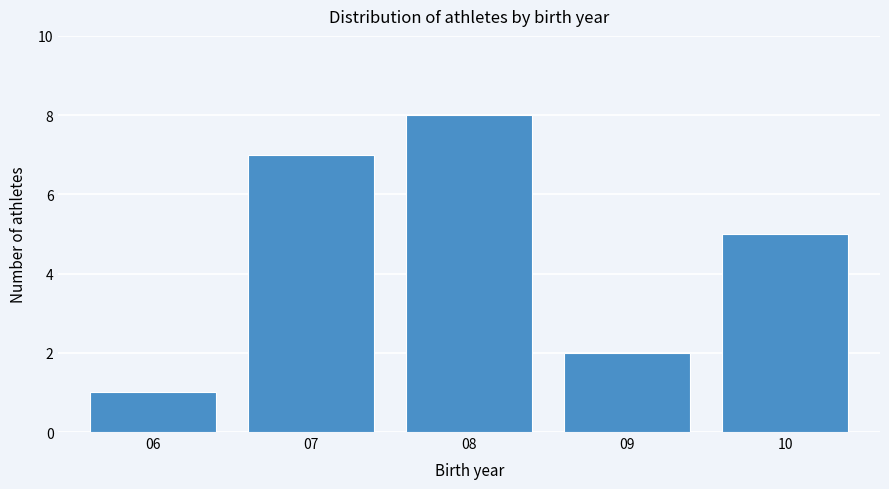

Reading right to left, list all the values displayed in this chart.

5	2	8	7	1